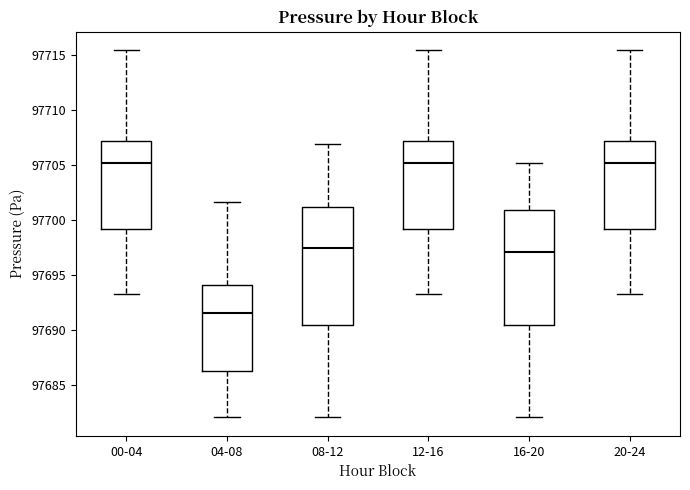

Reading left to right, transcribe this box plot: for each box, give where its median line is, the range the box spans, and where its two whiskers end, as read against the y-axis. The values are not printed on the chart, so give them approximately, as read against the axis.

00-04: median 97705.0, box 97699.0 to 97707.0, whiskers 97693.5 to 97715.5
04-08: median 97691.5, box 97686.5 to 97694.0, whiskers 97682.0 to 97701.5
08-12: median 97697.5, box 97690.5 to 97701.0, whiskers 97682.0 to 97707.0
12-16: median 97705.0, box 97699.0 to 97707.0, whiskers 97693.5 to 97715.5
16-20: median 97697.0, box 97690.5 to 97701.0, whiskers 97682.0 to 97705.0
20-24: median 97705.0, box 97699.0 to 97707.0, whiskers 97693.5 to 97715.5